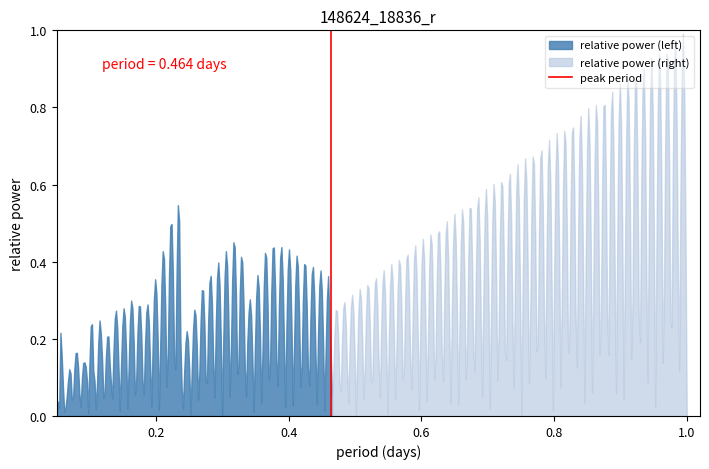

True or false: the data shows -1 at 0.0.

False